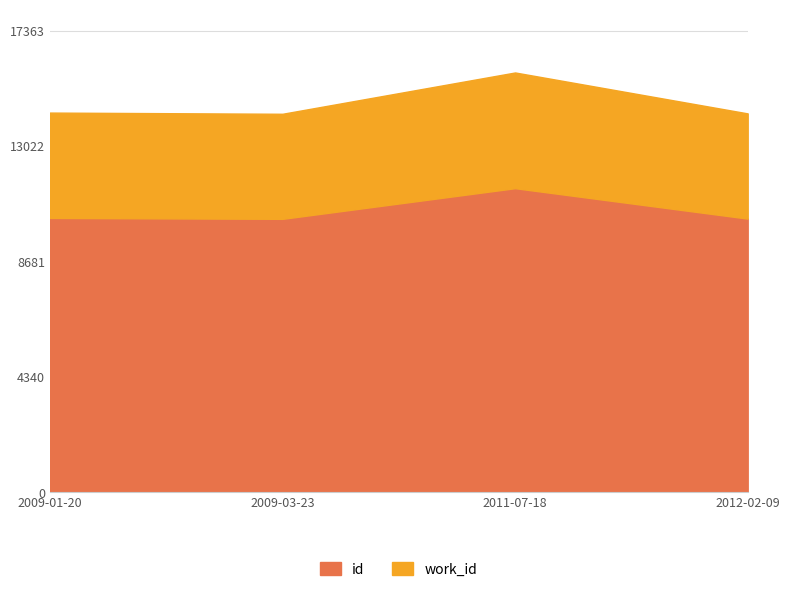

True or false: id has more than 2 interior local peaks.

False